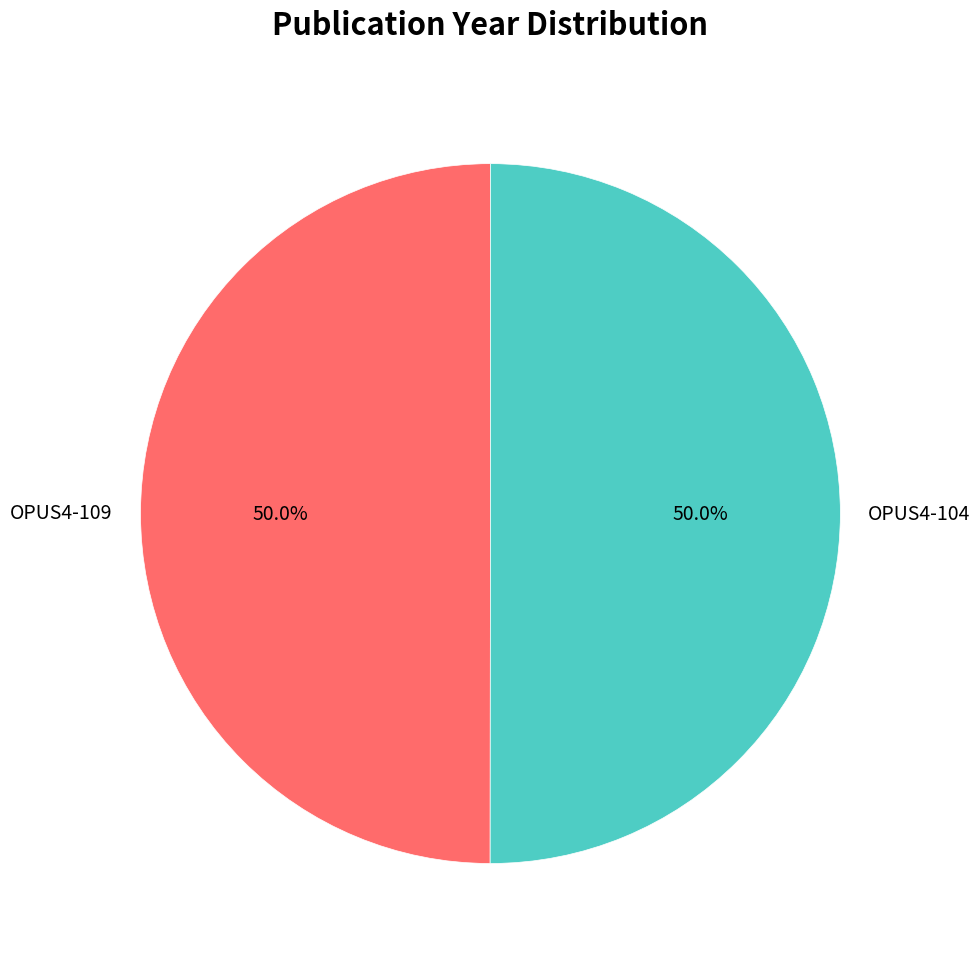

How much of the chart is everything except OPUS4-104?

50.0%